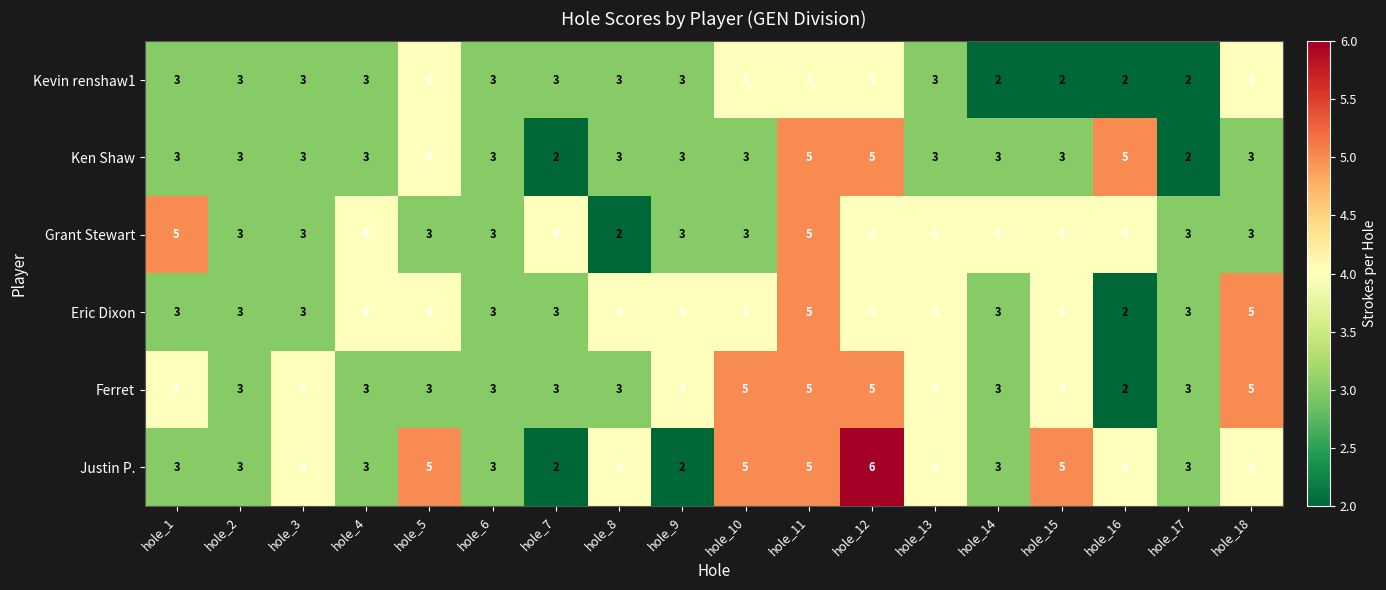

Is it true that Ken Shaw equals 2 at hole_17?

True